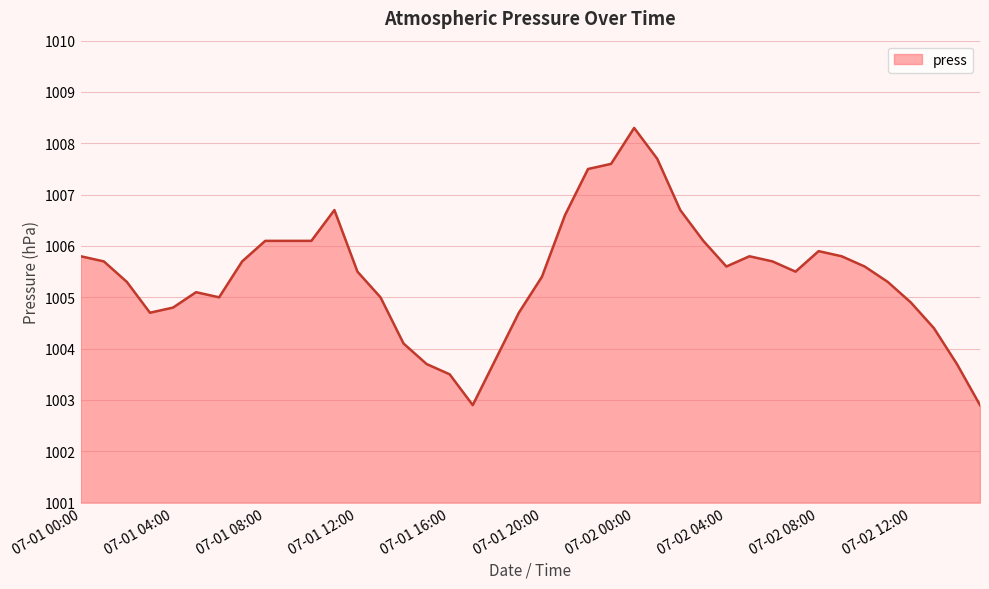

How many lines are shown in the chart?

1